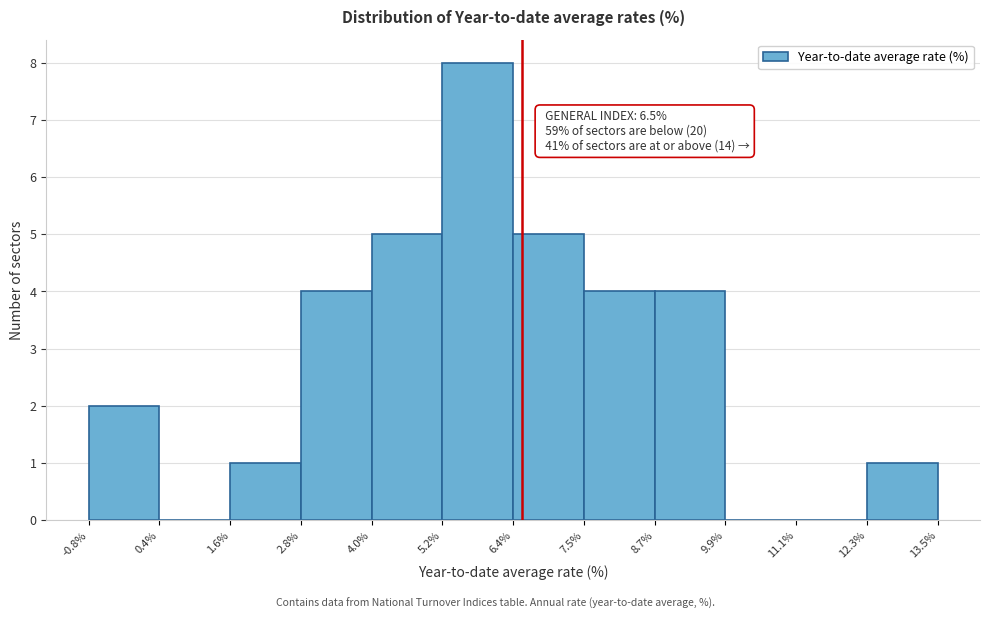

Over which range of the x-axis is the bar tallest?

5.2% to 6.4%